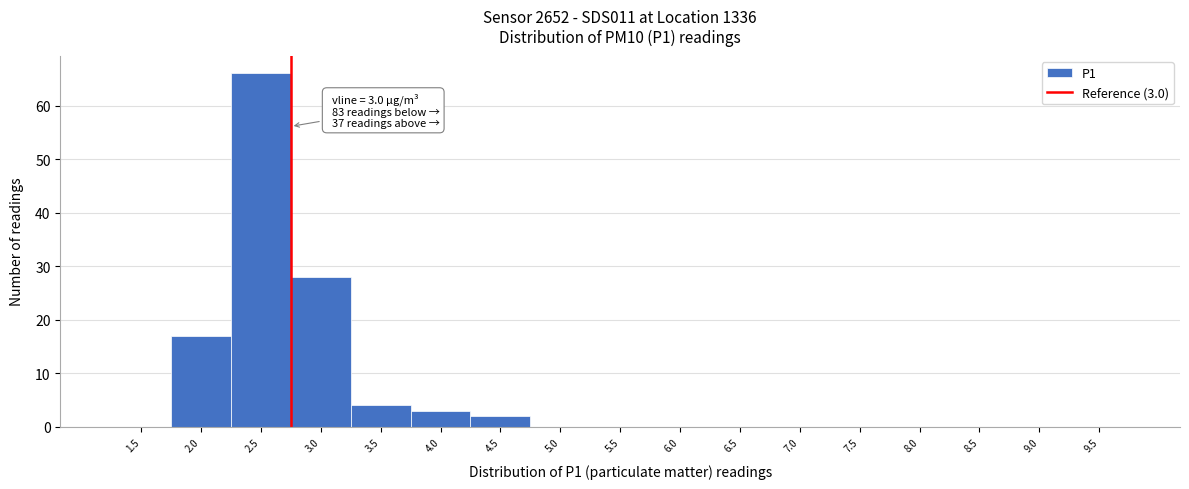

Reading left to right, what are all the values shown in this chart?

1.5=0	2.0=17	2.5=66	3.0=28	3.5=4	4.0=3	4.5=2	5.0=0	5.5=0	6.0=0	6.5=0	7.0=0	7.5=0	8.0=0	8.5=0	9.0=0	9.5=0